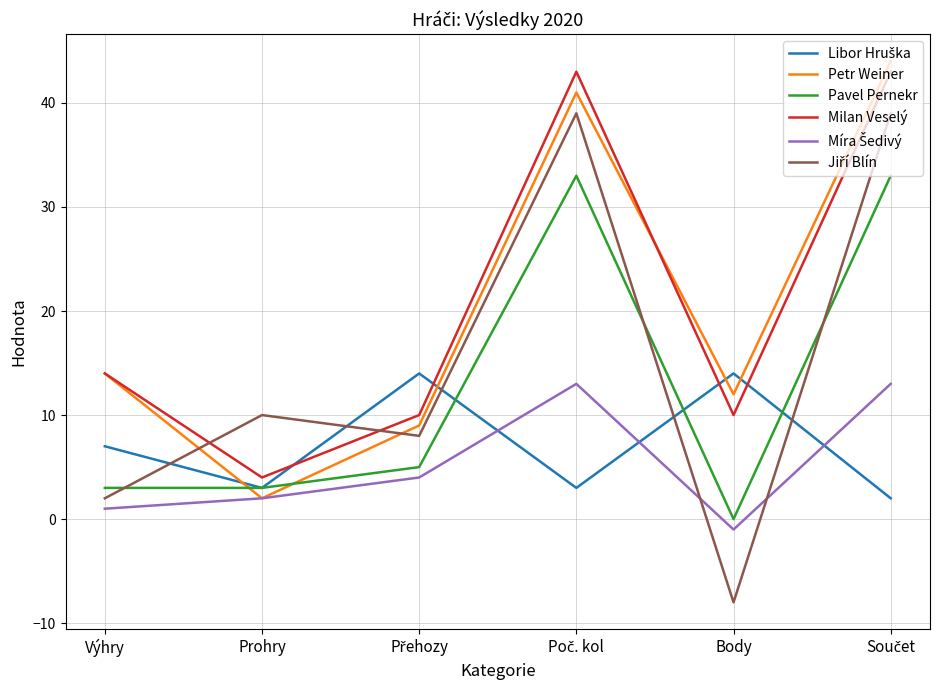

What is the maximum value shown in the chart?

44